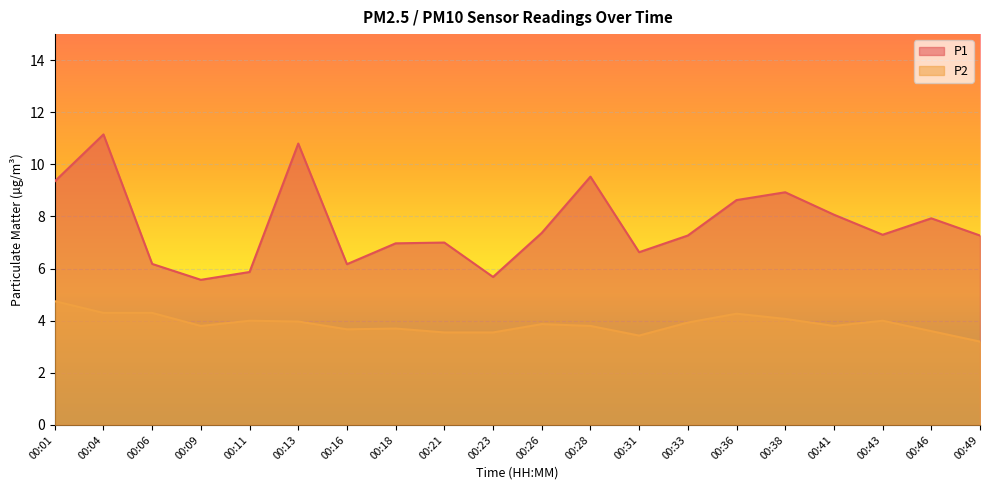

Rank the series by their average value, from lowest to highest.

P2, P1